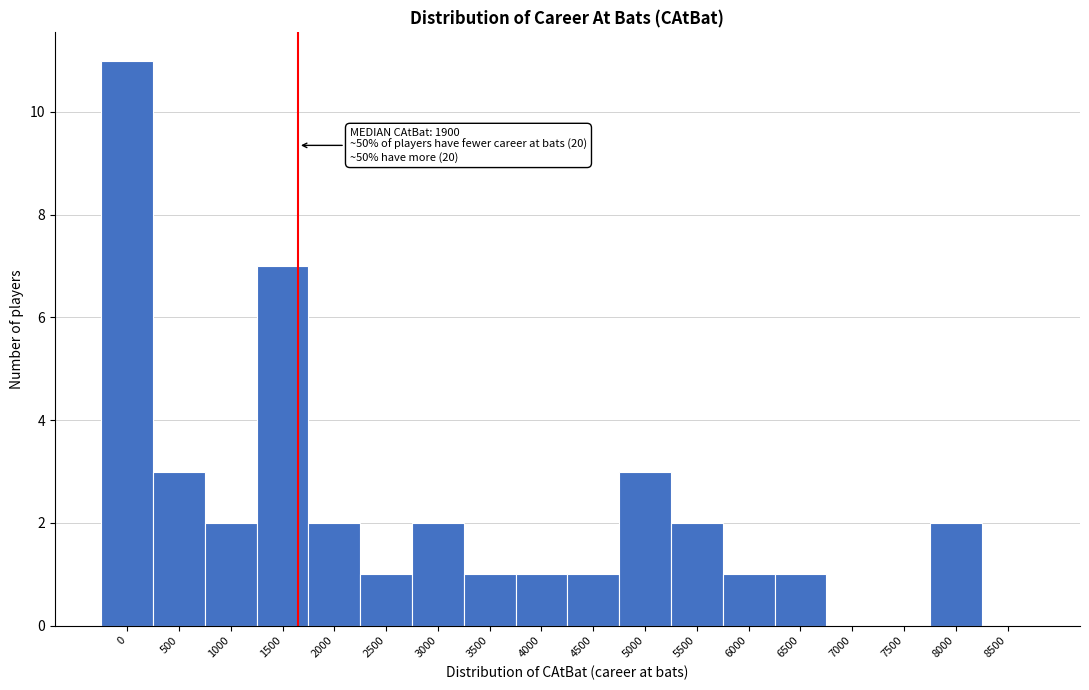

Reading left to right, extract all data points from this chart.

0=11	500=3	1000=2	1500=7	2000=2	2500=1	3000=2	3500=1	4000=1	4500=1	5000=3	5500=2	6000=1	6500=1	7000=0	7500=0	8000=2	8500=0